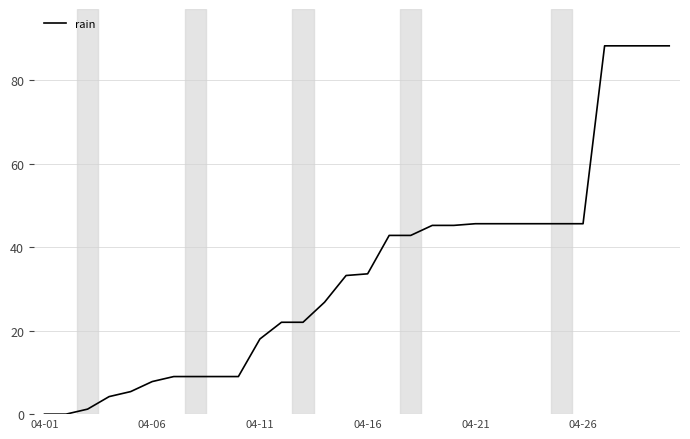

What is the maximum value shown in the chart?

88.2